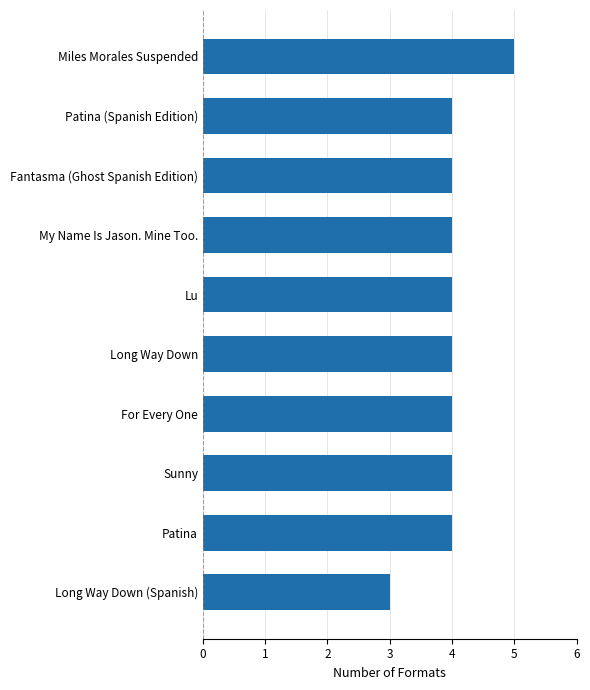

What is the approximate value at Miles Morales Suspended?

5